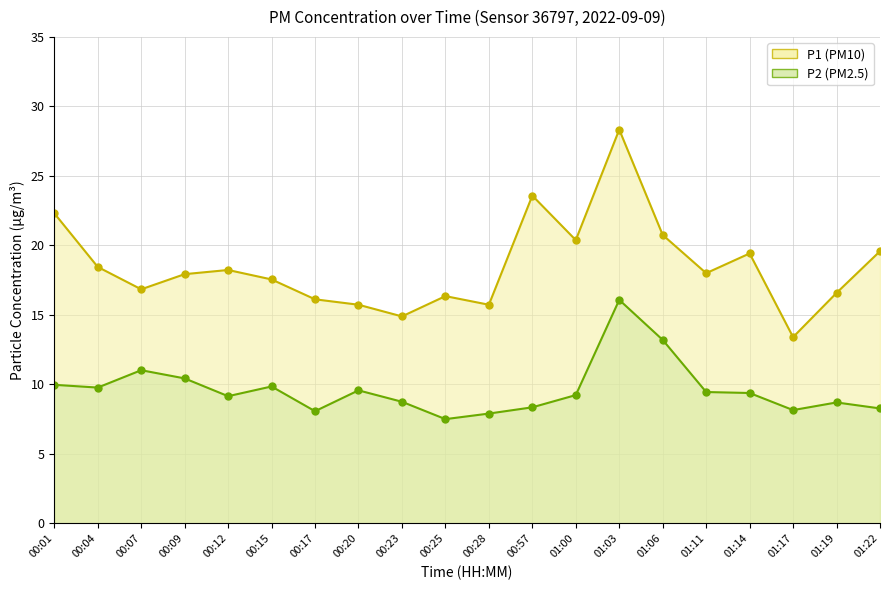

Which category has the lowest value across all series?

00:25